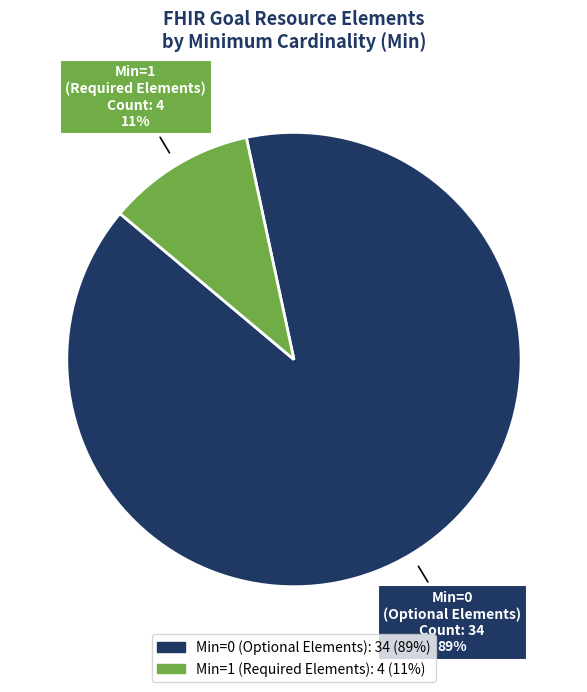

Is it true that Min=1 (Required Elements) is 11% of the pie?

True